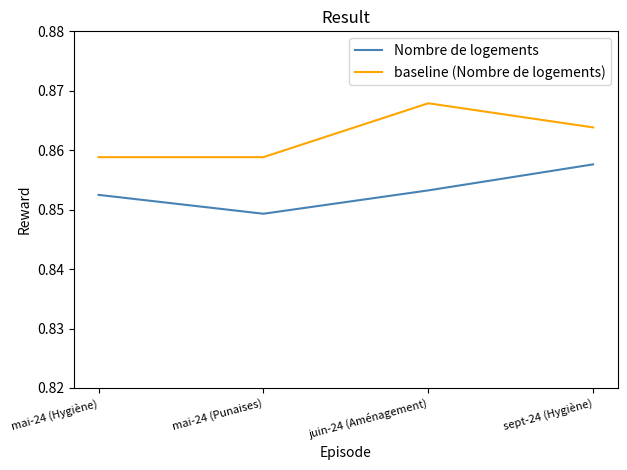

True or false: baseline (Nombre de logements) and Nombre de logements cross at least once.

False